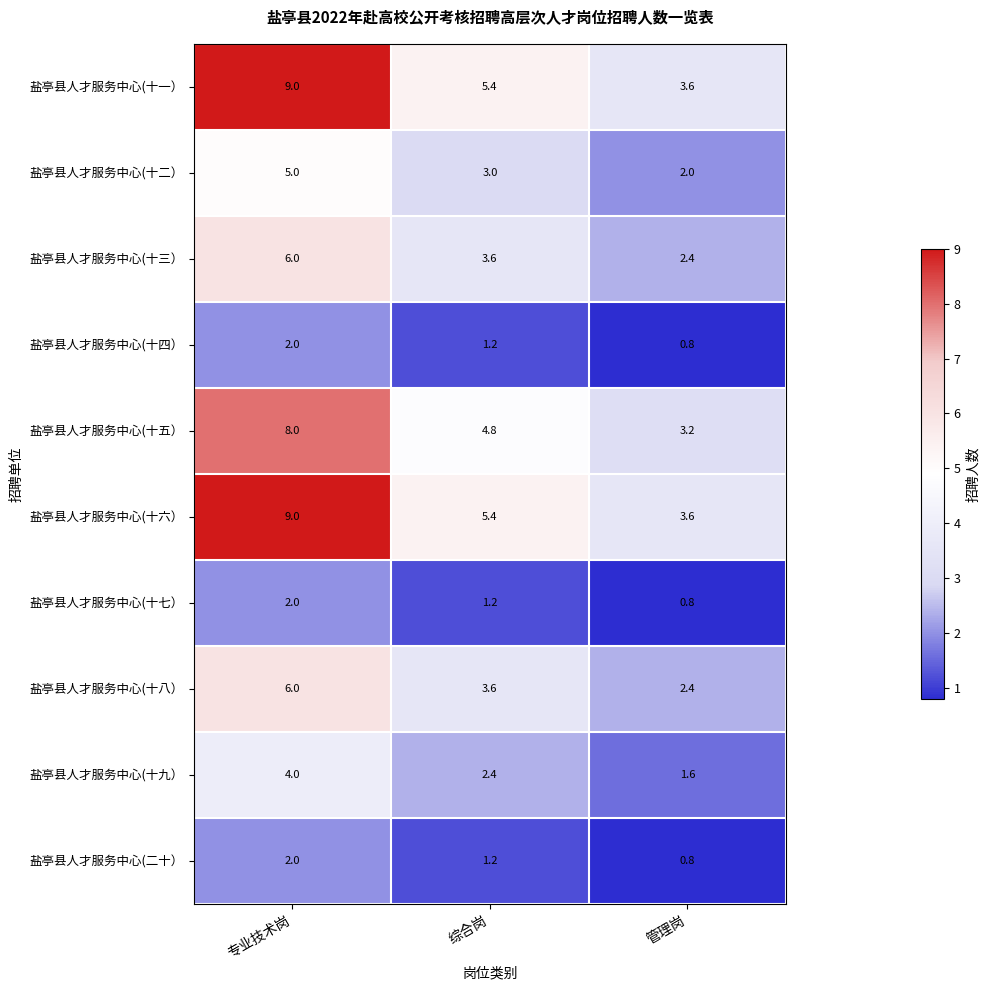

What is the sum of the 盐亭县人才服务中心(十九） values at 专业技术岗 and 管理岗?

5.6